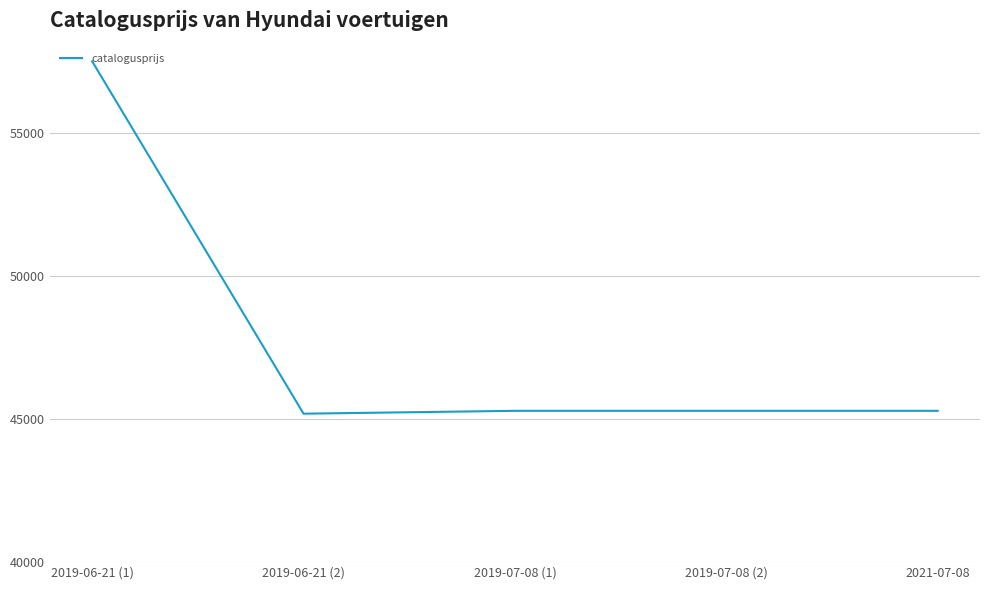

What is the difference between the second highest and minimum values?

100